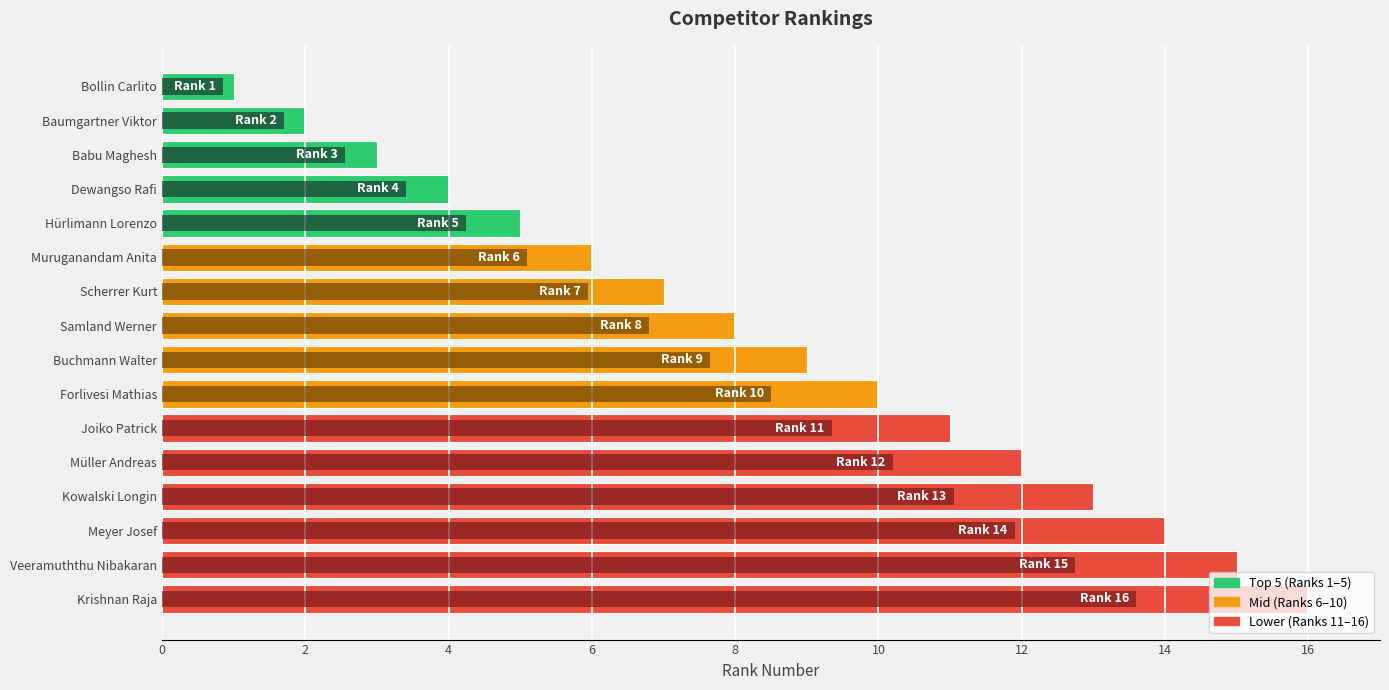

How many data points are less than 9?

8